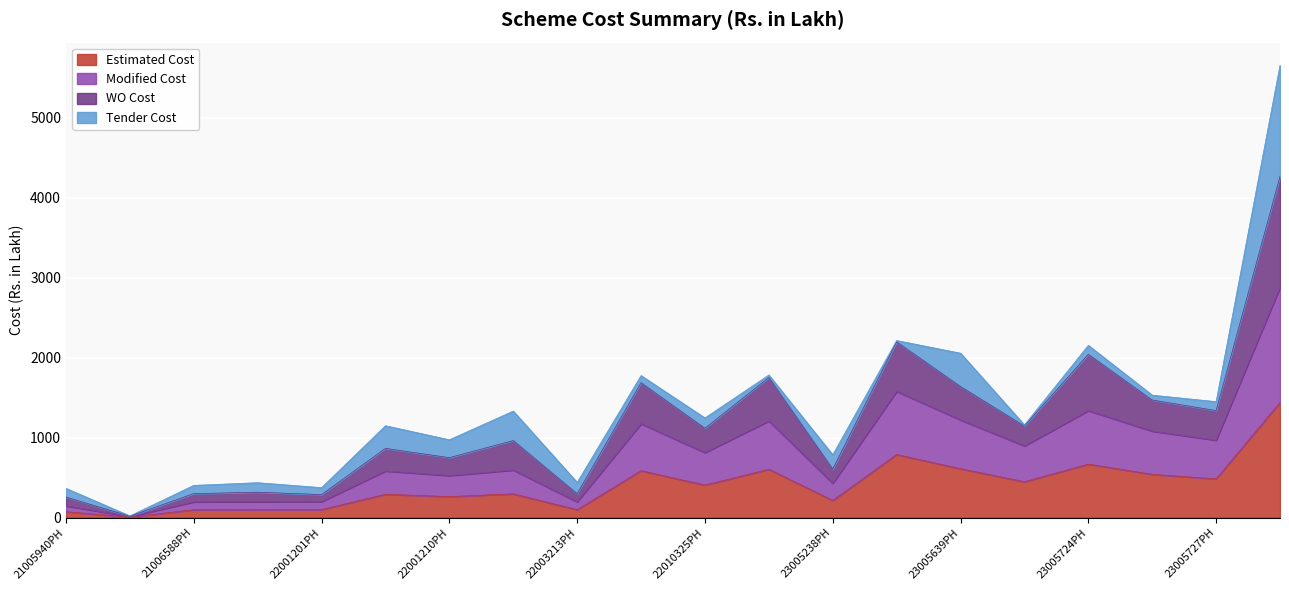

Does the chart display data point markers on the line(s)?

No